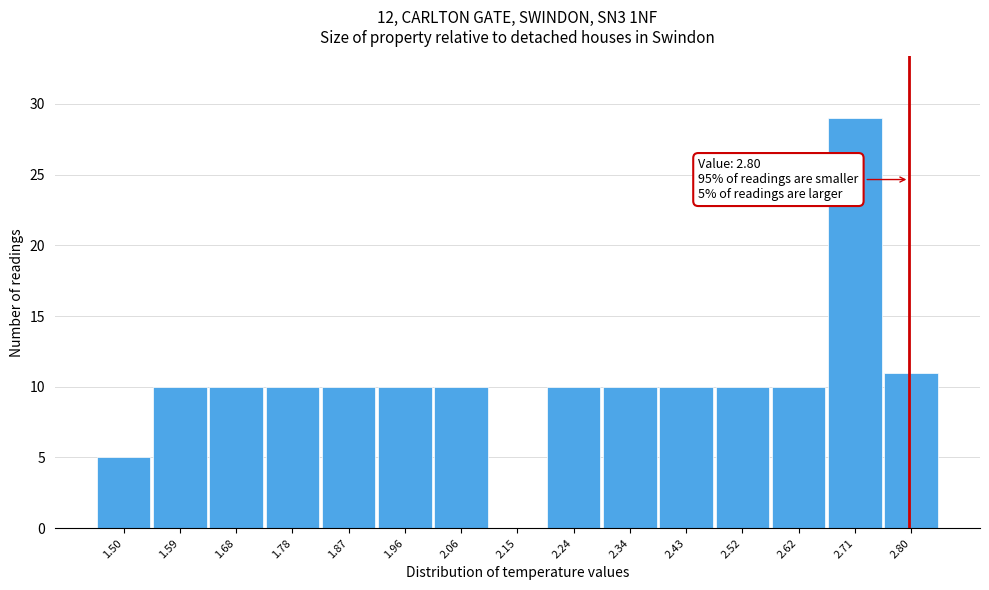

Over which range of the x-axis is the bar tallest?

2.66 to 2.76